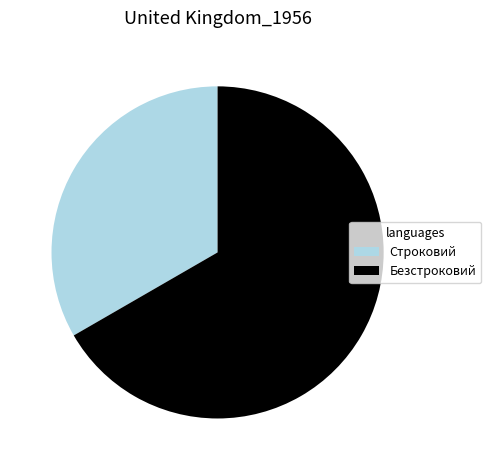

What is the ratio of the value at Безстроковий to the value at Строковий?

2.0